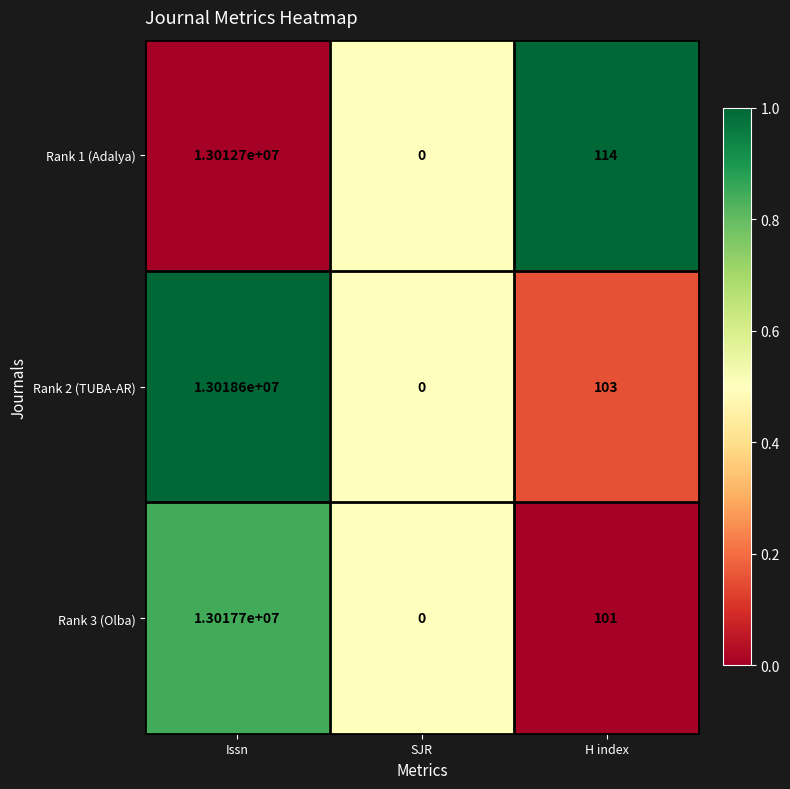

What is the difference between the maximum and second lowest values in the Rank 3 (Olba) series?

13017599